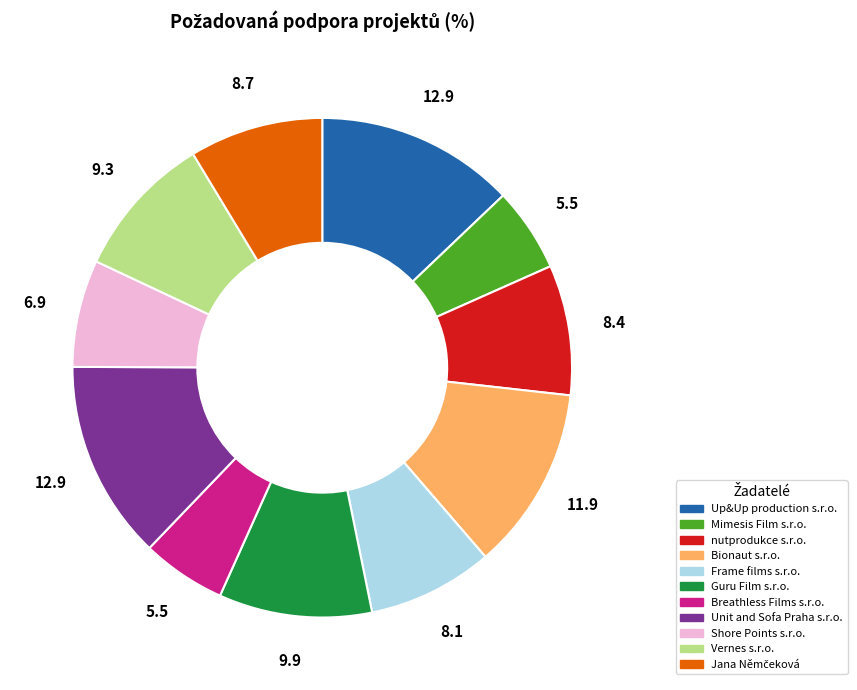

Is the sum of Breathless Films s.r.o. and Guru Film s.r.o. greater than half?

No